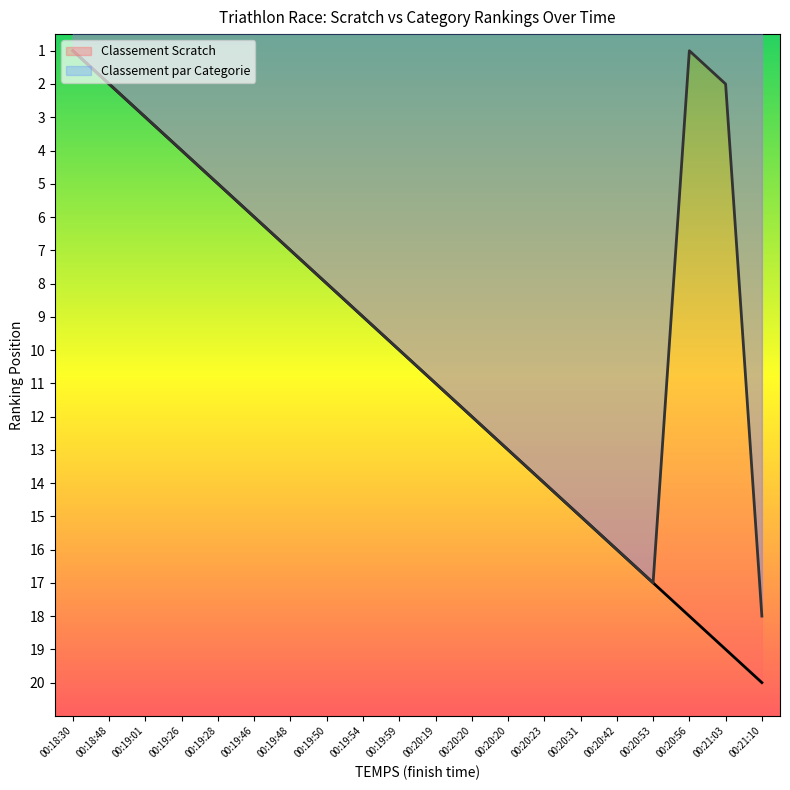

Reading left to right, extract all data points from this chart.

Classement Scratch: 00:18:30=1	00:18:48=2	00:19:01=3	00:19:26=4	00:19:28=5	00:19:46=6	00:19:48=7	00:19:50=8	00:19:54=9	00:19:59=10	00:20:19=11	00:20:20=12	00:20:20=13	00:20:23=14	00:20:31=15	00:20:42=16	00:20:53=17	00:20:56=18	00:21:03=19	00:21:10=20
Classement par Categorie: 00:18:30=1	00:18:48=2	00:19:01=3	00:19:26=4	00:19:28=5	00:19:46=6	00:19:48=7	00:19:50=8	00:19:54=9	00:19:59=10	00:20:19=11	00:20:20=12	00:20:20=13	00:20:23=14	00:20:31=15	00:20:42=16	00:20:53=17	00:20:56=1	00:21:03=2	00:21:10=18